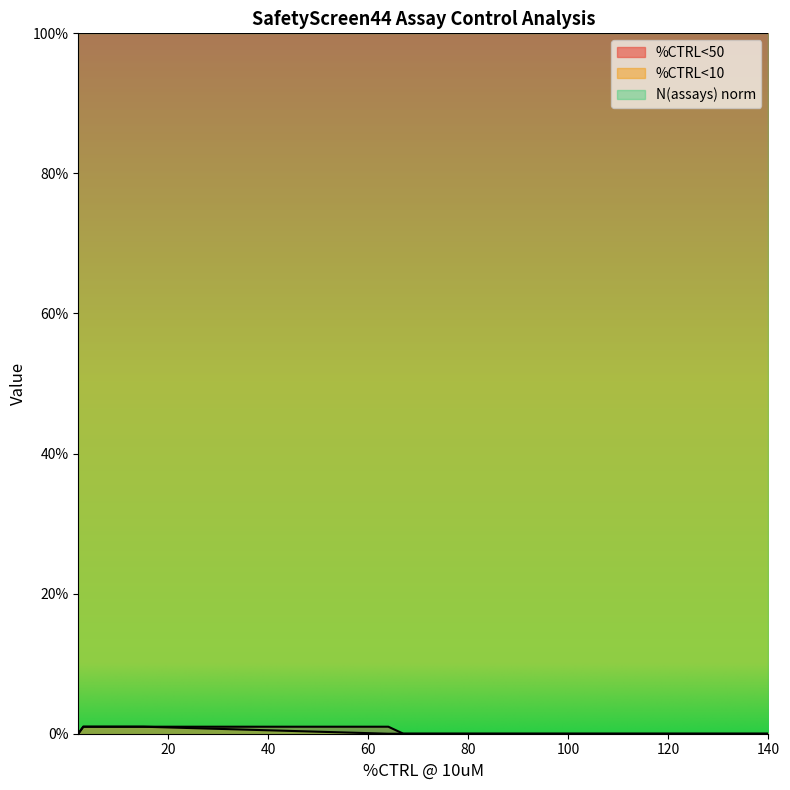

Between 85 and 89, which series saw the biggest shift?

%CTRL<50